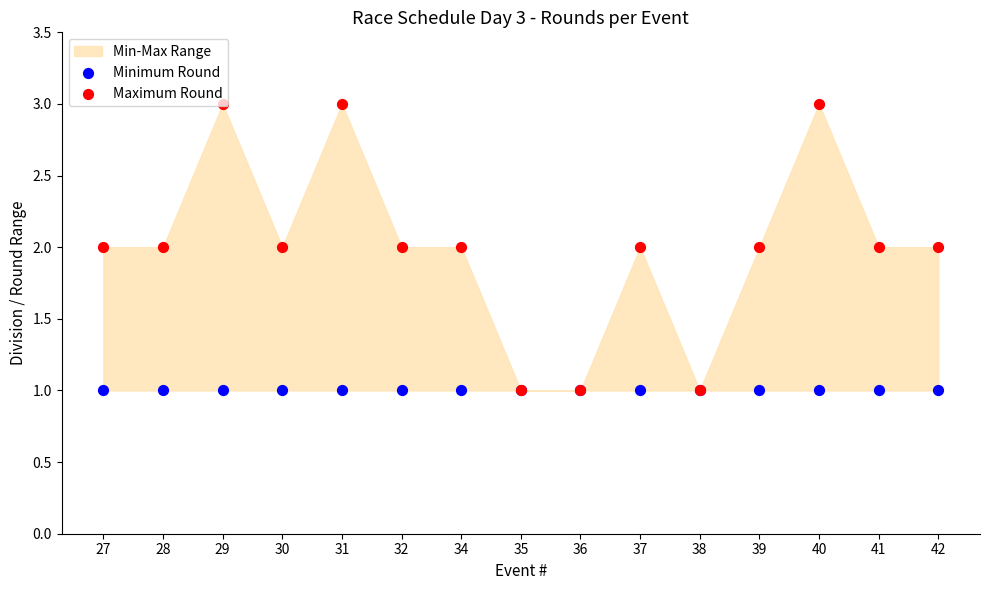

What is the total value across all series at 40?

4